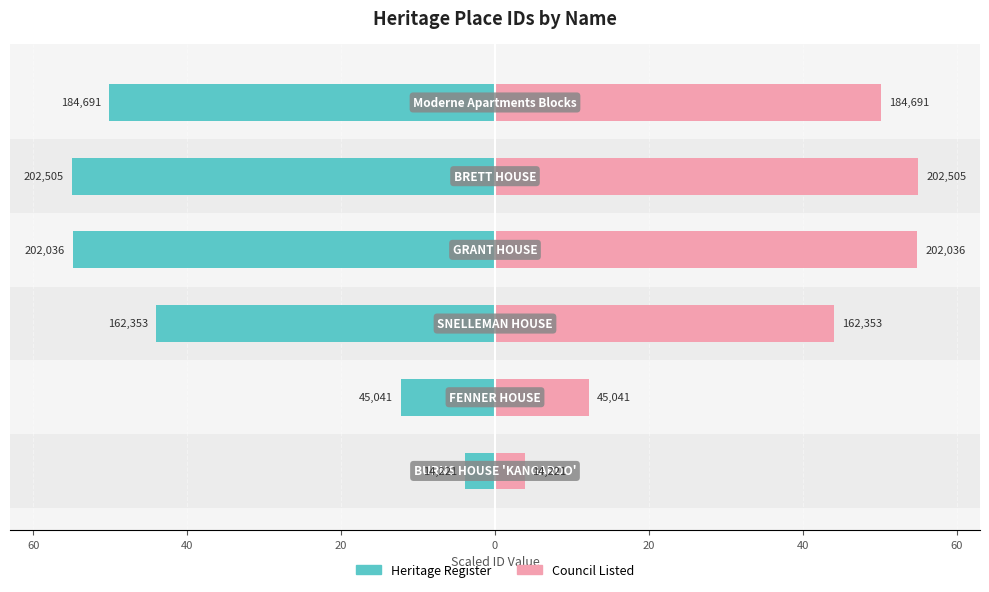

What is the sum of the Heritage Register values at 40 and 20?

-94.3